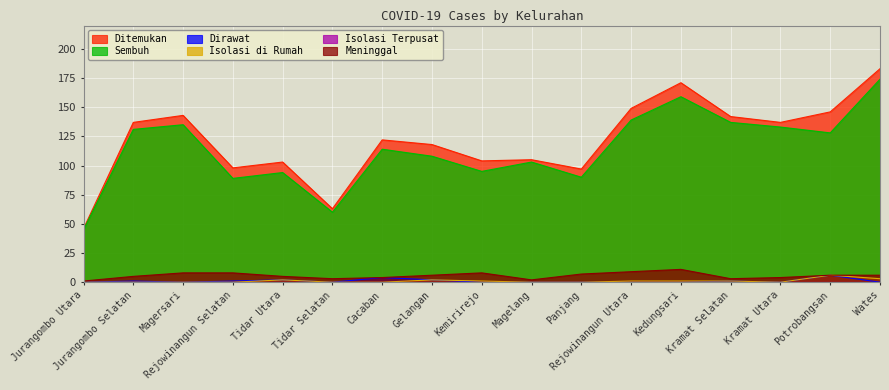

What is the label of the 4th point from the right?

Kramat Selatan